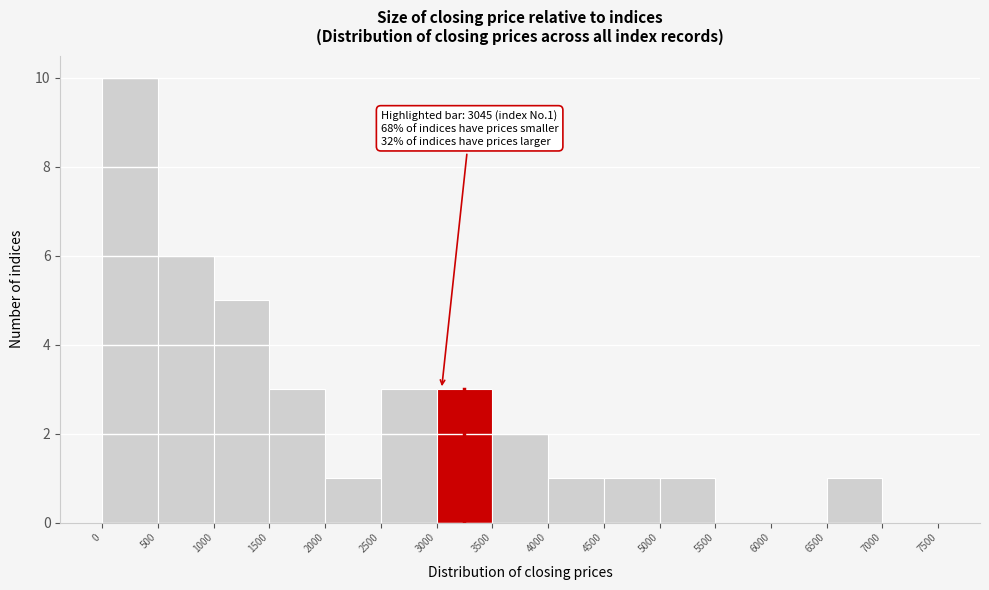

Which range on the x-axis has the tallest bar?

0 to 500